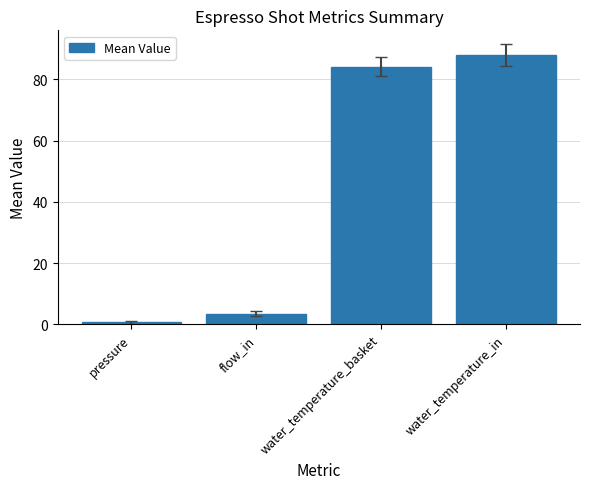

Rank the categories by value from highest to lowest.

water_temperature_in, water_temperature_basket, flow_in, pressure